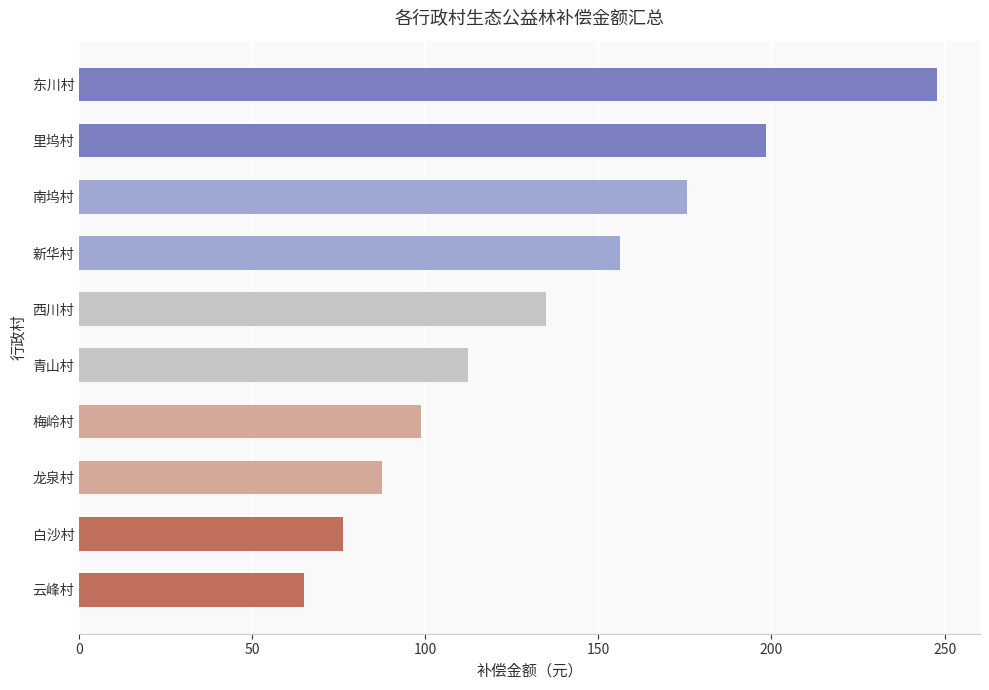

How many values are below 134?

5